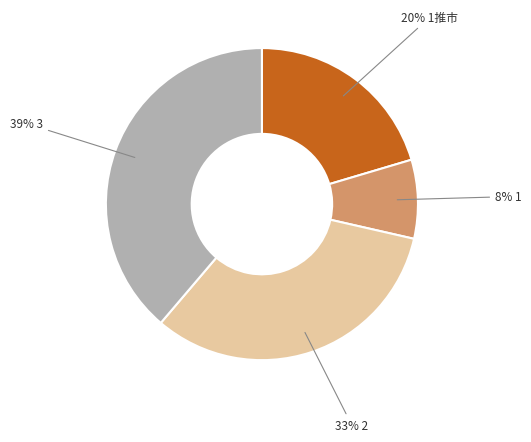

To the nearest percent, what is the difference between the largest and smallest slice percentages?

31%